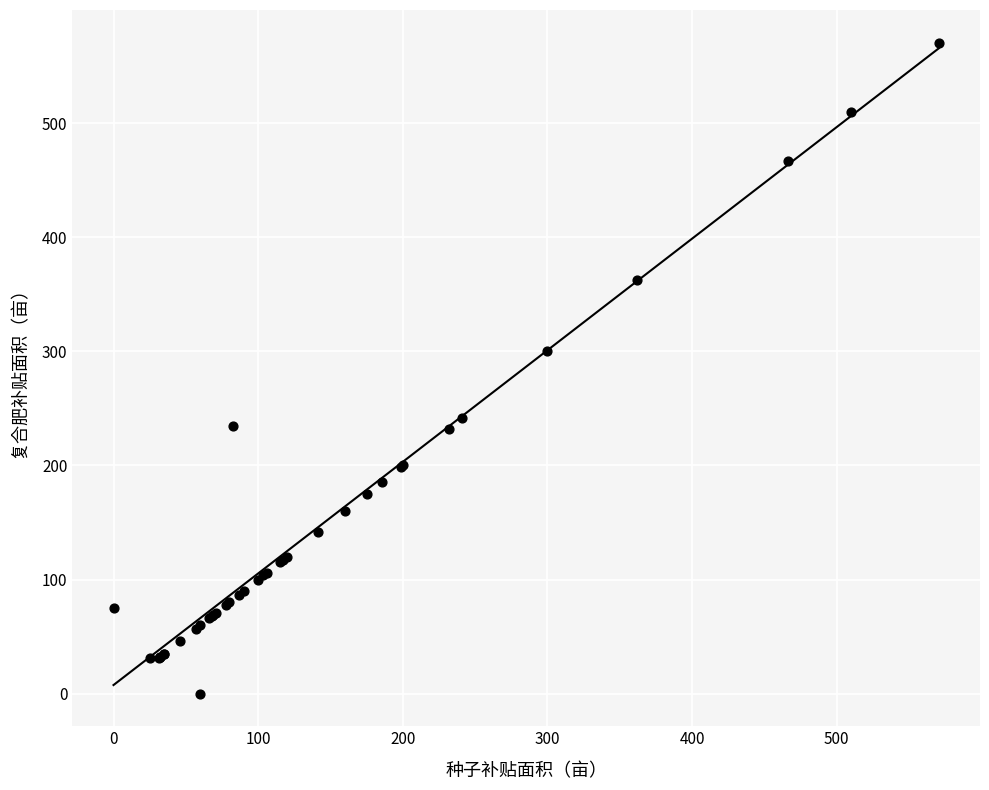

What Y value in the scatter plot is closest to 285?

300.0